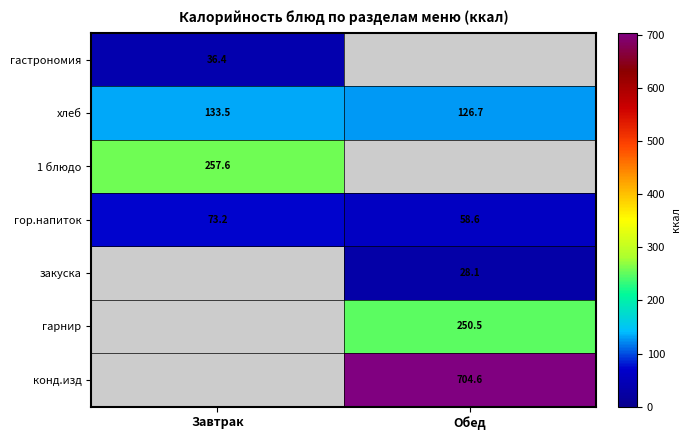

The value of хлеб at Завтрак is 38.0. True or false?

False